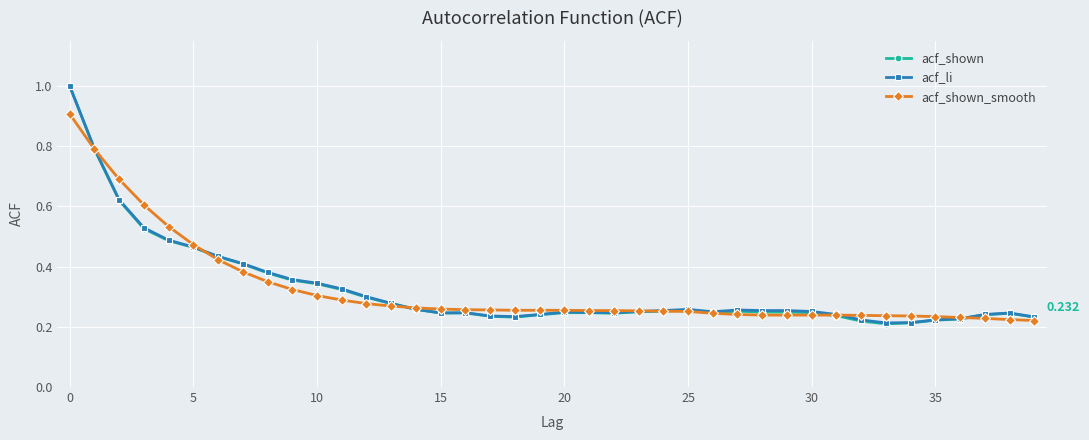

True or false: acf_shown has more than 2 points higher than both neighbors.

True